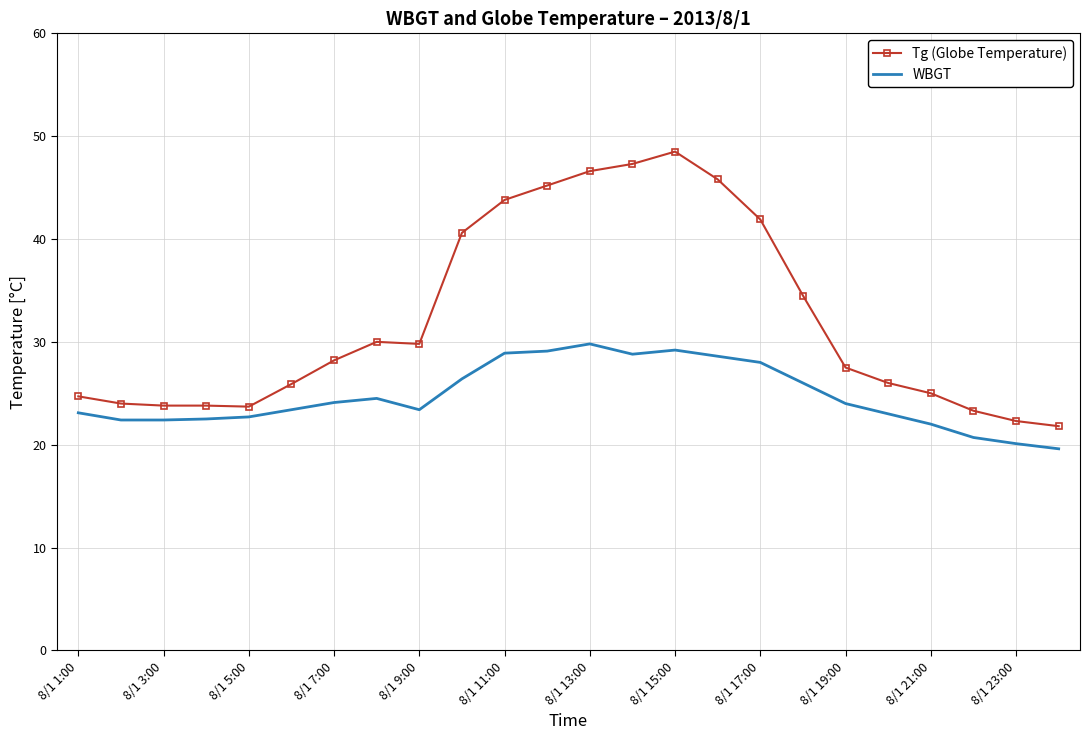

True or false: Tg (Globe Temperature) and WBGT cross at least once.

False